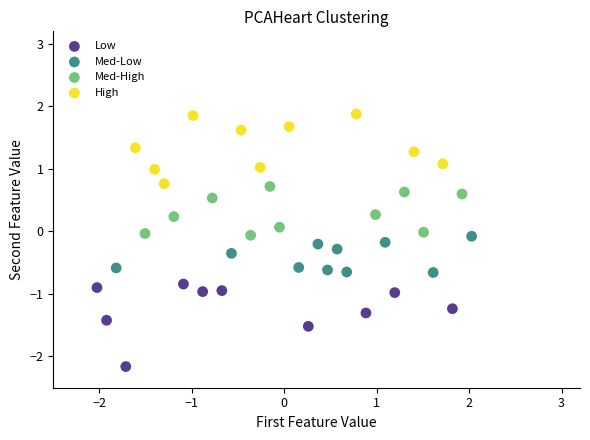

Which series contains the highest Y value?

High